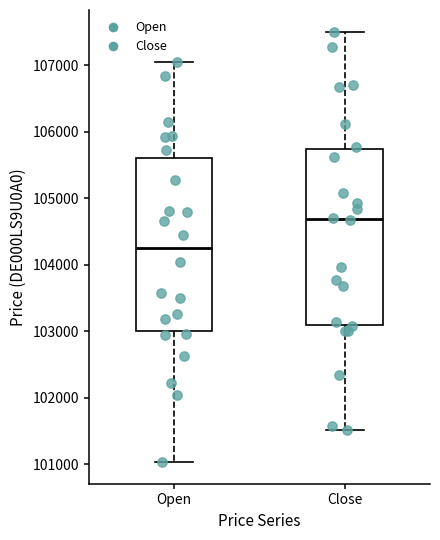

Reading left to right, read every box against the y-axis: the position of its median line, the range the box covers, and the ends of its whiskers. The values are not printed on the chart, so give them approximately, as read against the axis.

Open: median 104200, box 103000 to 105600, whiskers 101000 to 107000
Close: median 104700, box 103100 to 105700, whiskers 101500 to 107500